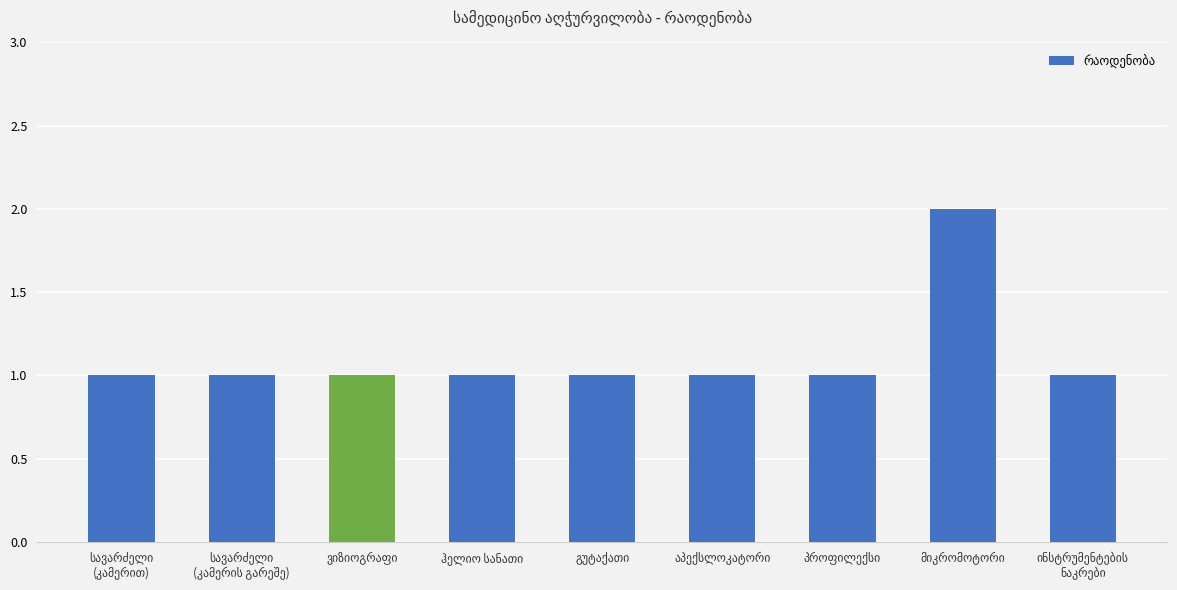

What is the value of the 4th bar from the left?

1